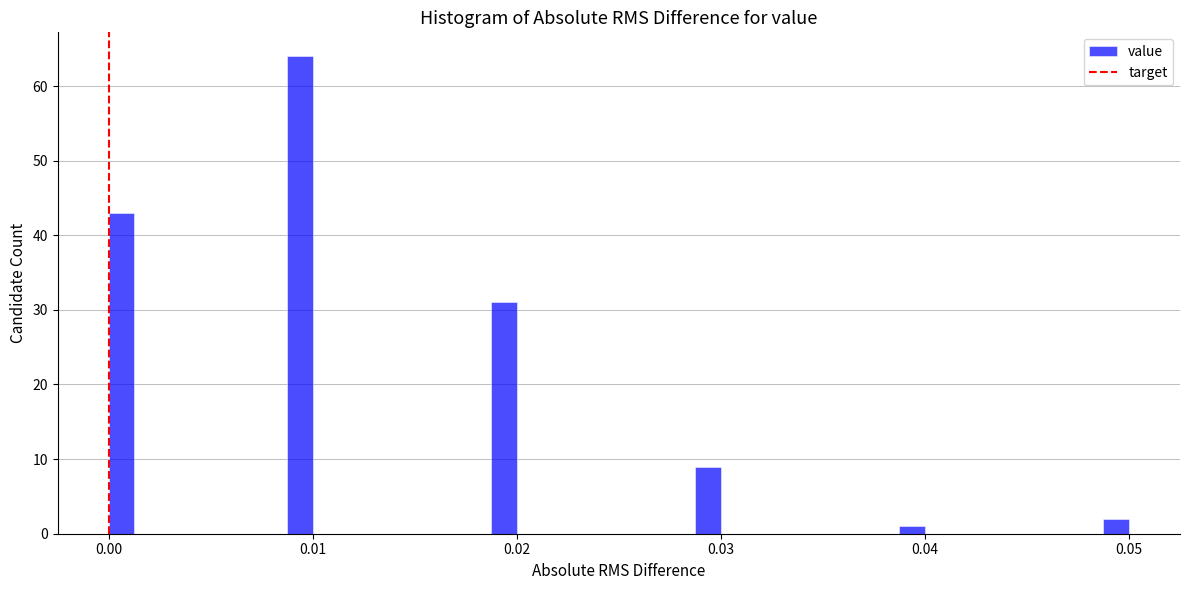

Read against the x-axis, roughly where is the centre of the tallest bar?

0.009